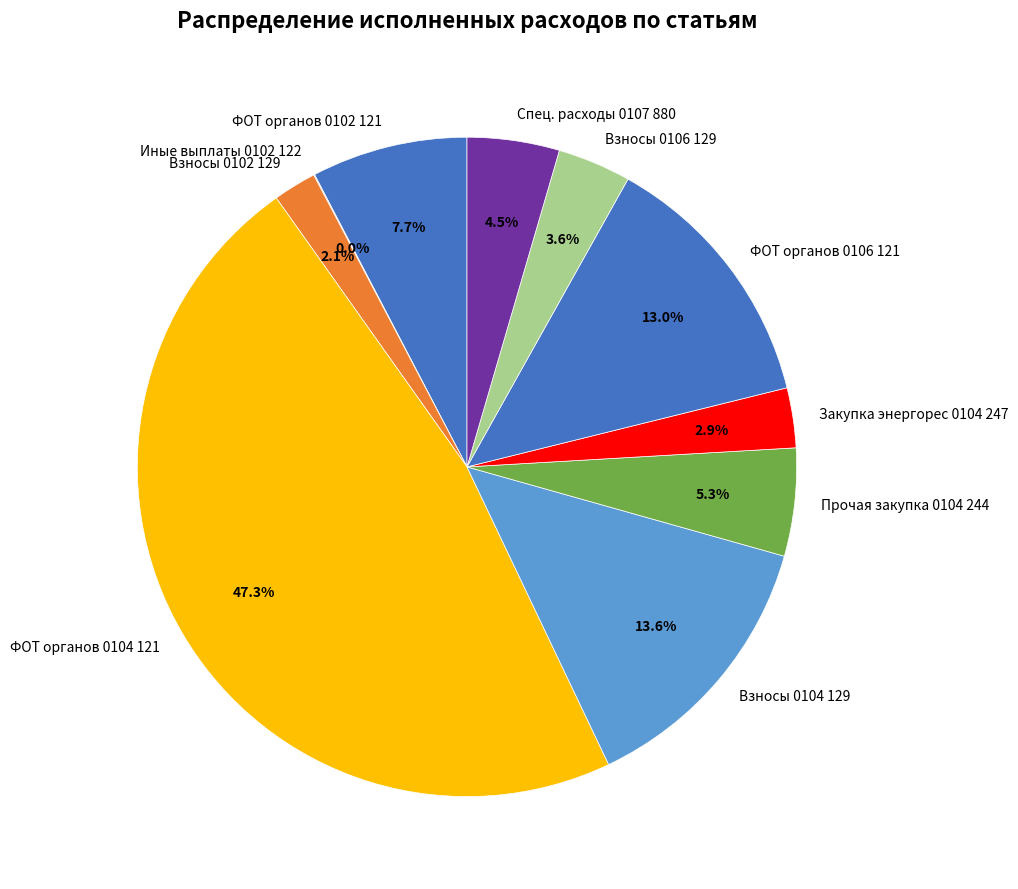

How much of the chart is everything except Взносы 0106 129?

96.4%